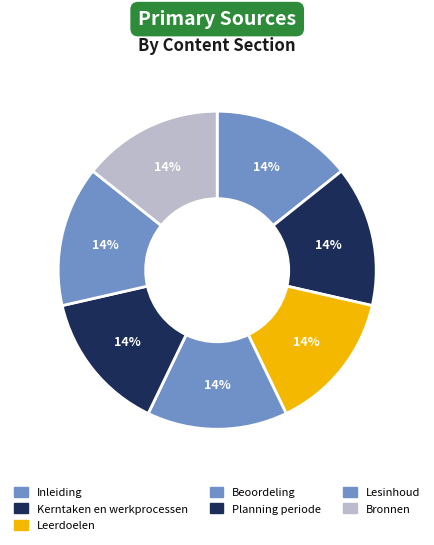

Is it true that Lesinhoud is 14% of the pie?

True